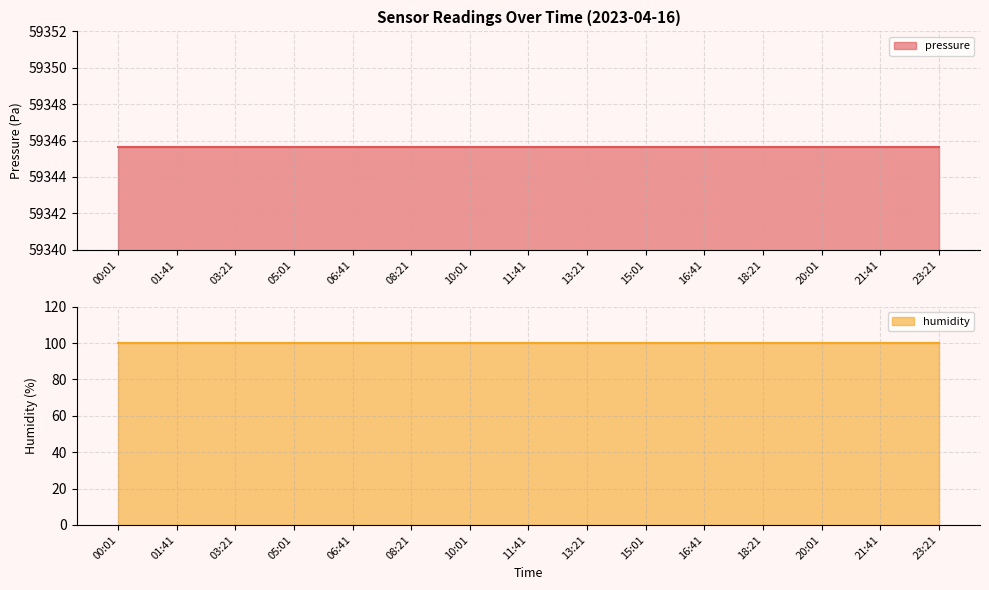

True or false: pressure and humidity intersect in this chart.

False